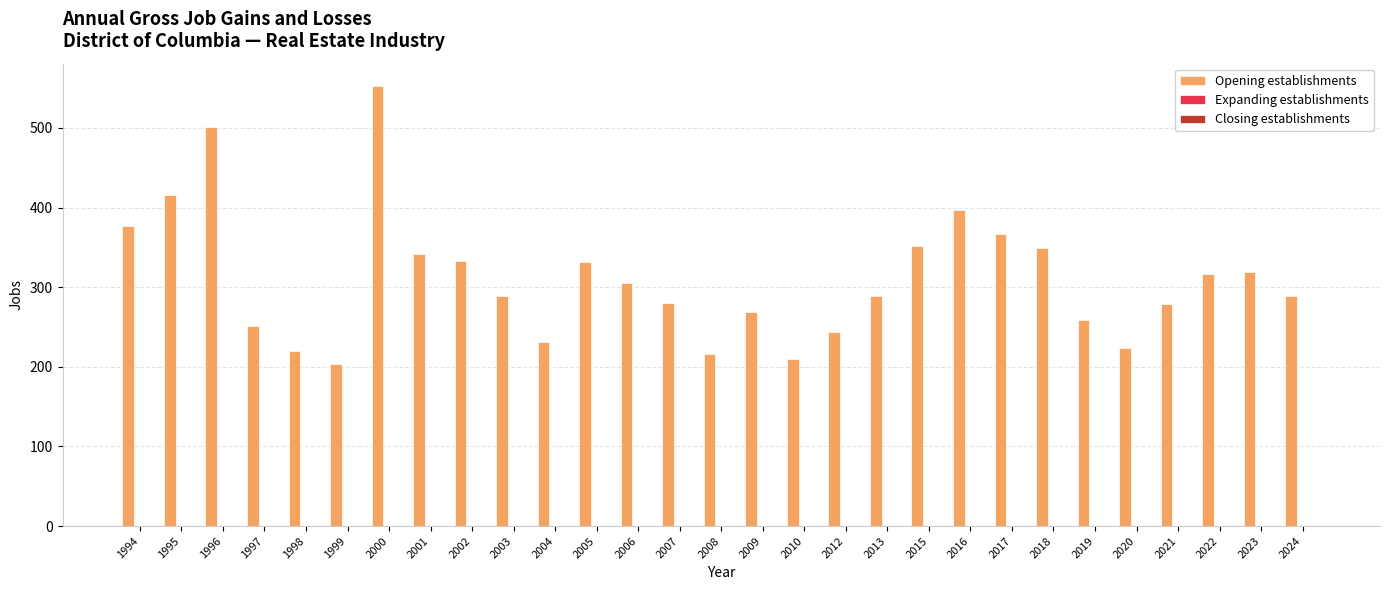

What is the difference between the maximum and second lowest values?

343